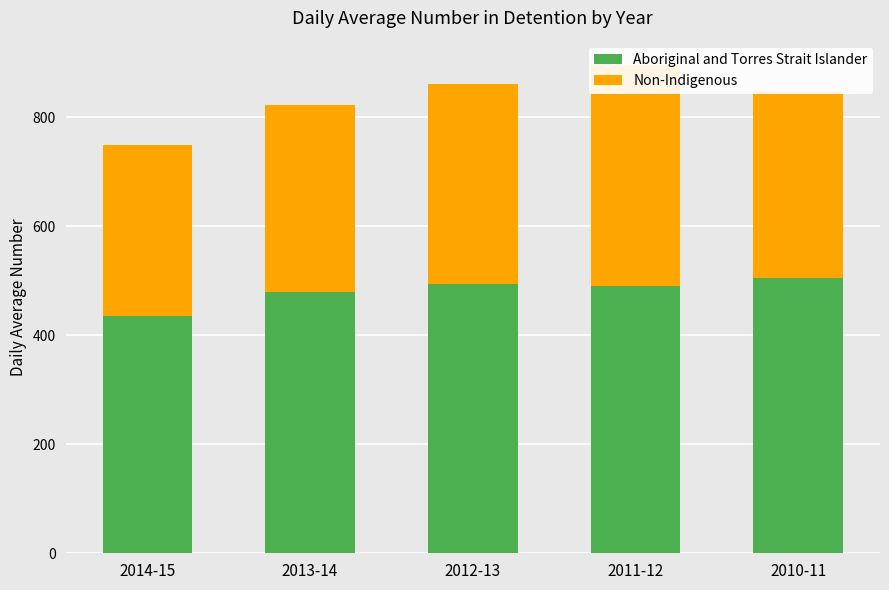

What is the minimum value shown in the chart?

313